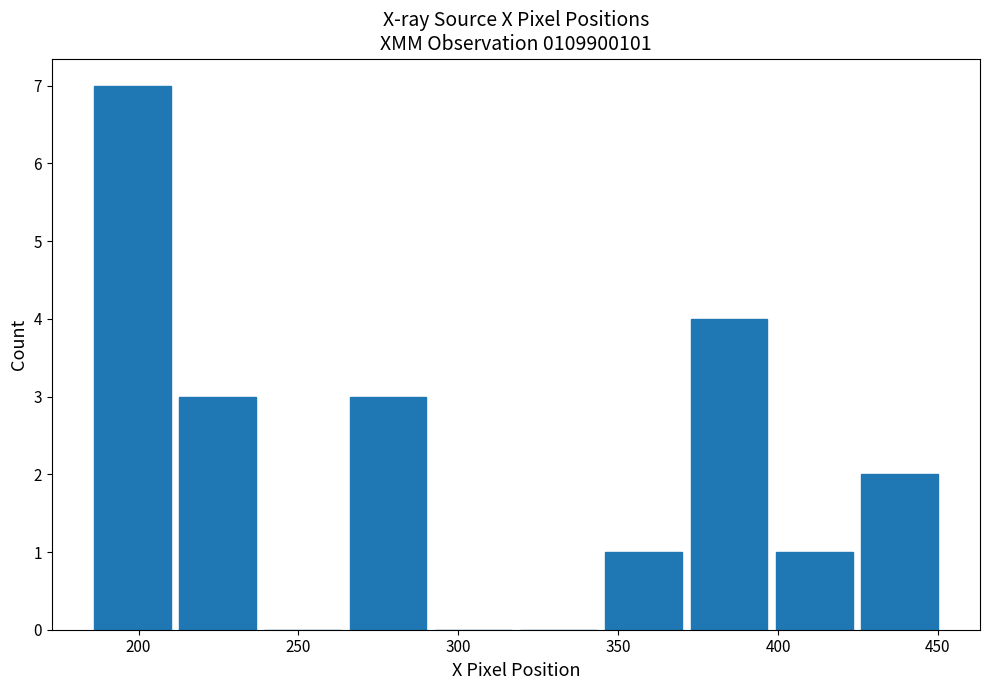

What is the height of the bar covering 265 to 290 on the x-axis? Neither the bar edges nor the heights are printed on the chart, so give them approximately, as read against the axes.

3